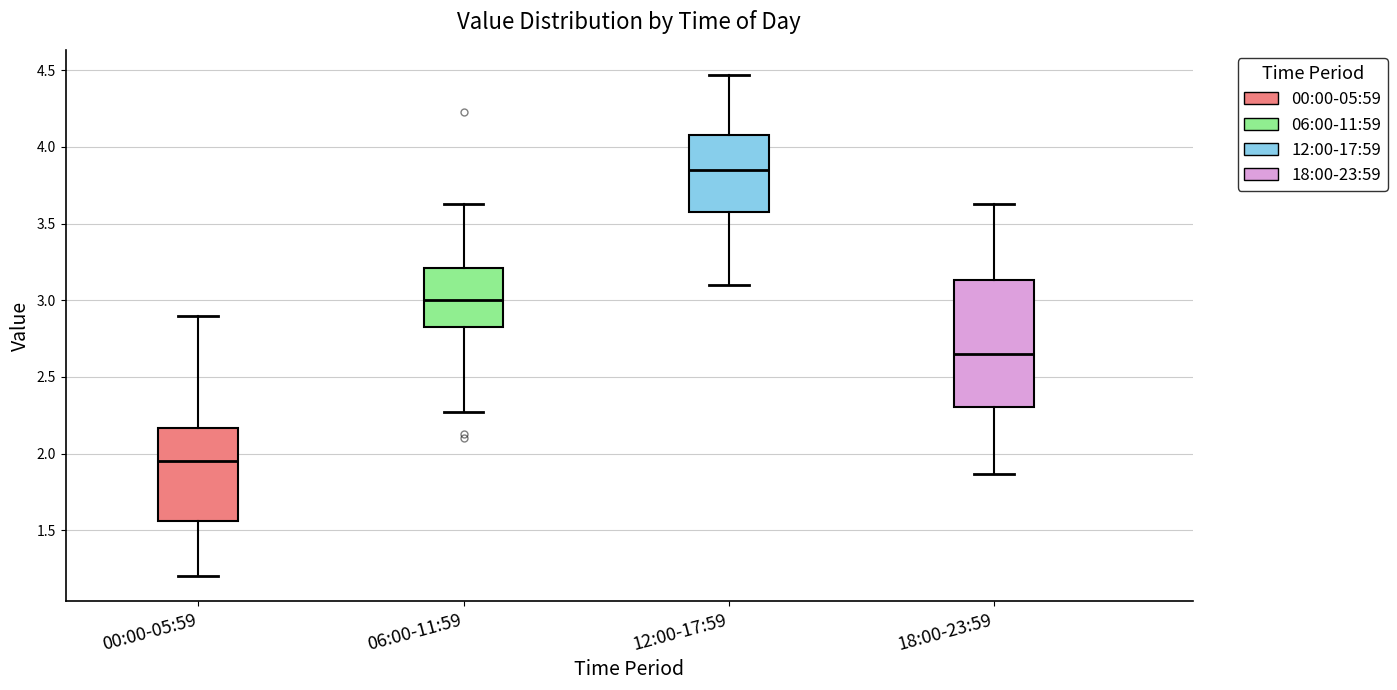

Where is the upper edge of the box for 12:00-17:59 on the y-axis? The values are not printed on the chart, so give them approximately, as read against the axis.

4.10